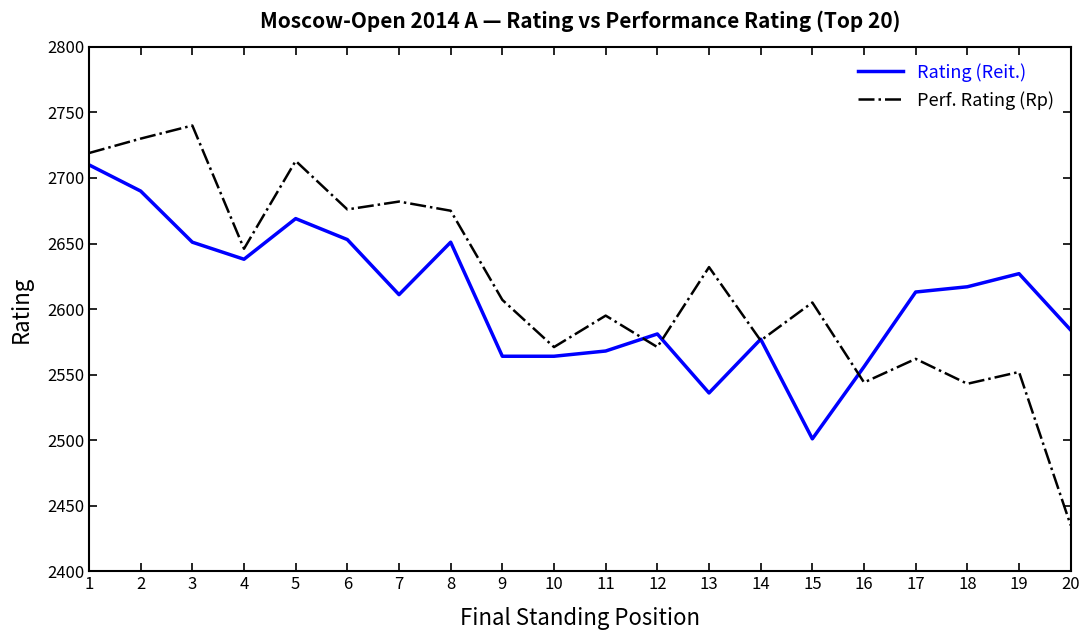

True or false: Rating (Reit.) has a value of 2627 at 19.

True